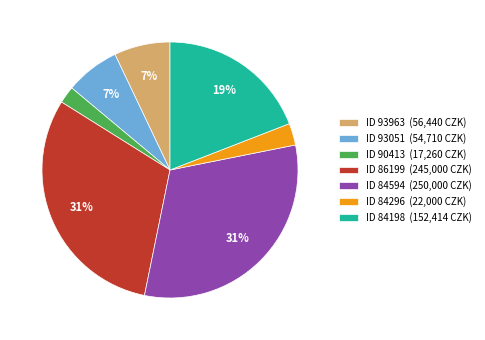

Is the sum of ID 84296 (22,000 CZK) and ID 90413 (17,260 CZK) greater than half?

No